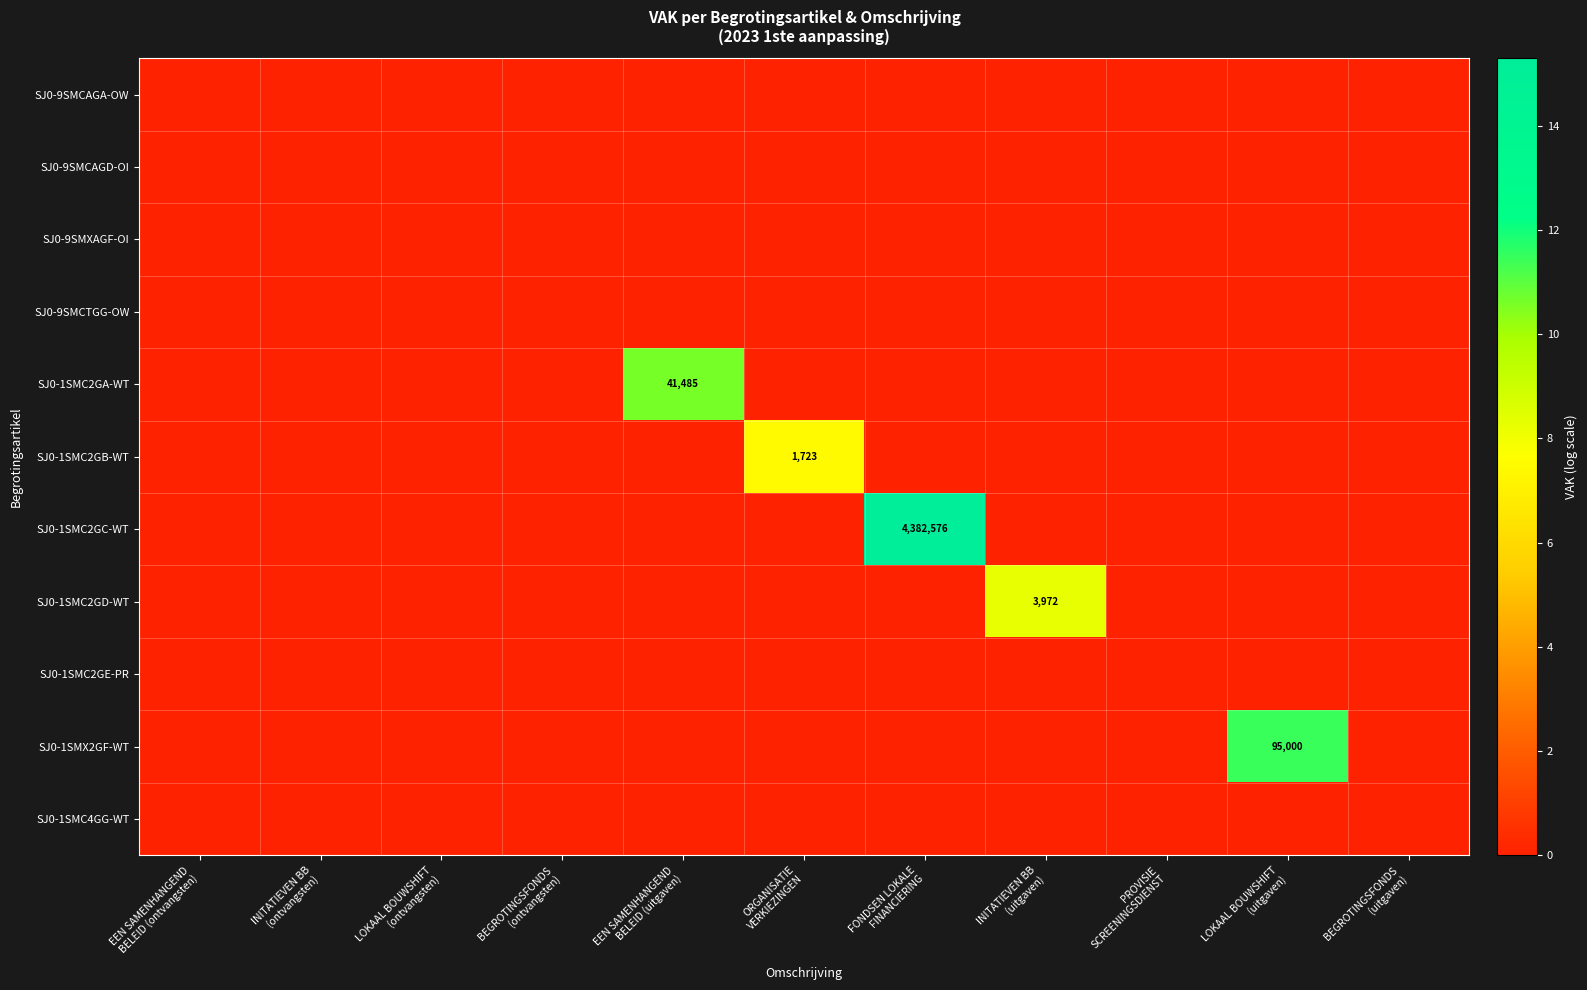

Which series has the largest range (max minus min)?

SJ0-1SMC2GC-WT